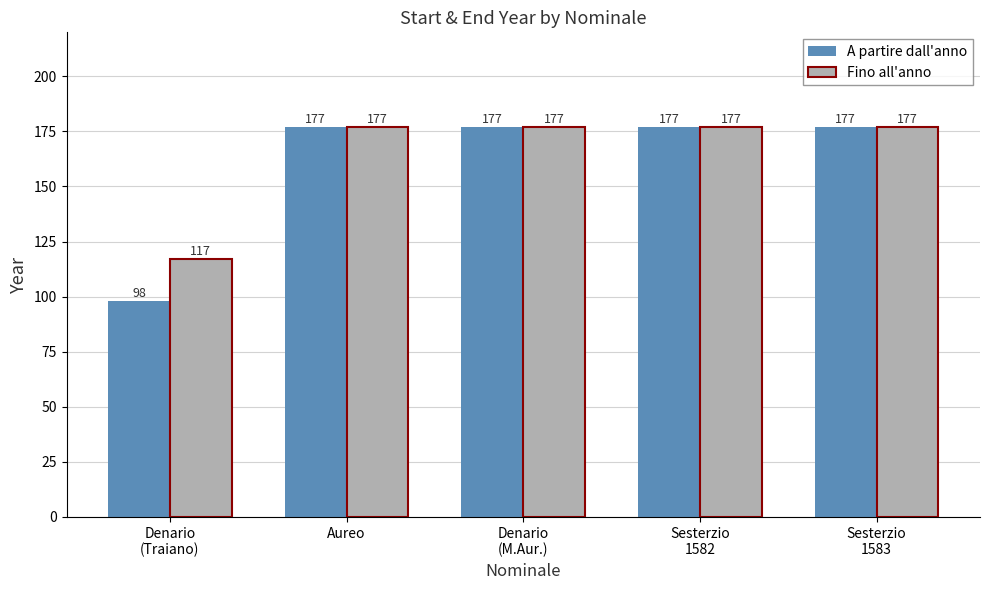

List the series in order of their overall mean, lowest first.

A partire dall'anno, Fino all'anno